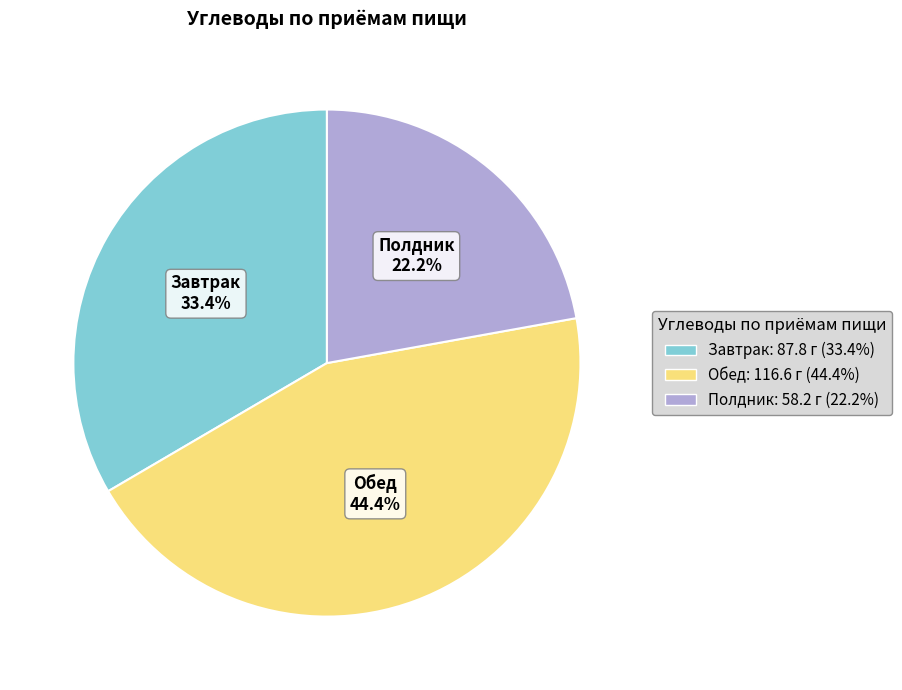

Does any single category account for the majority?

No